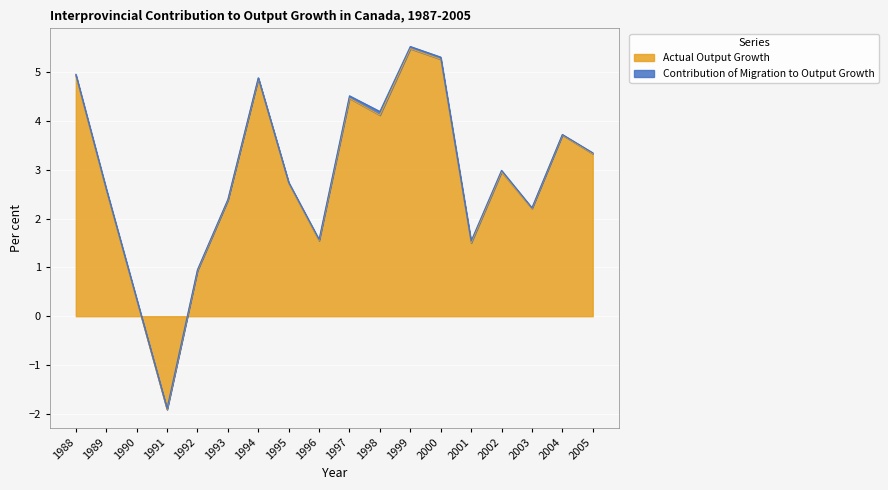

True or false: Actual Output Growth has a value of 1.5 at 2001.

True